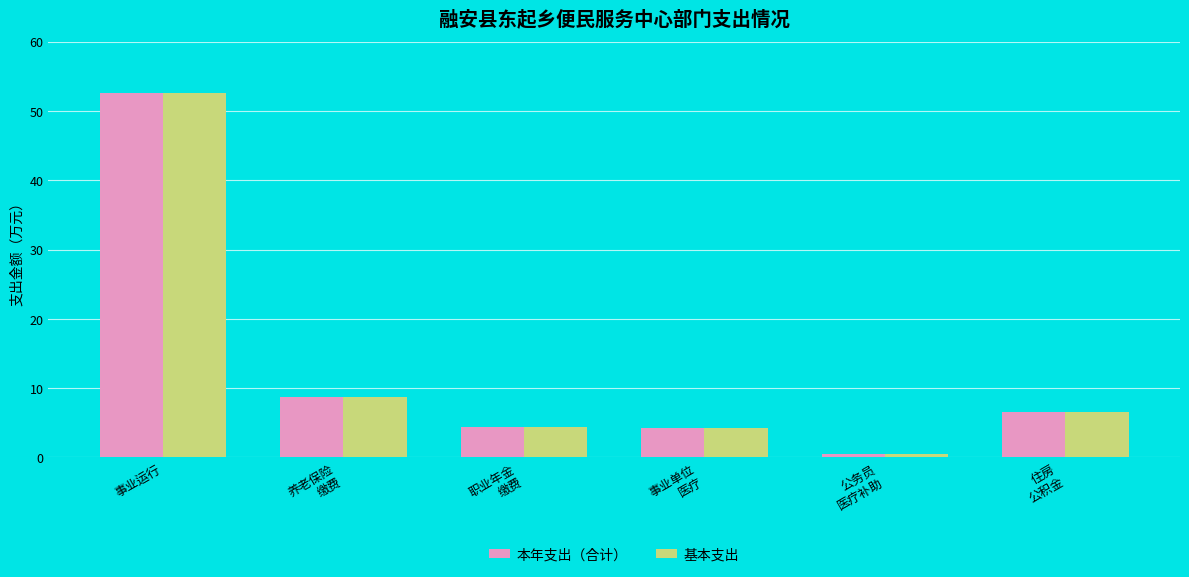

Which category has the highest value across all series?

事业运行